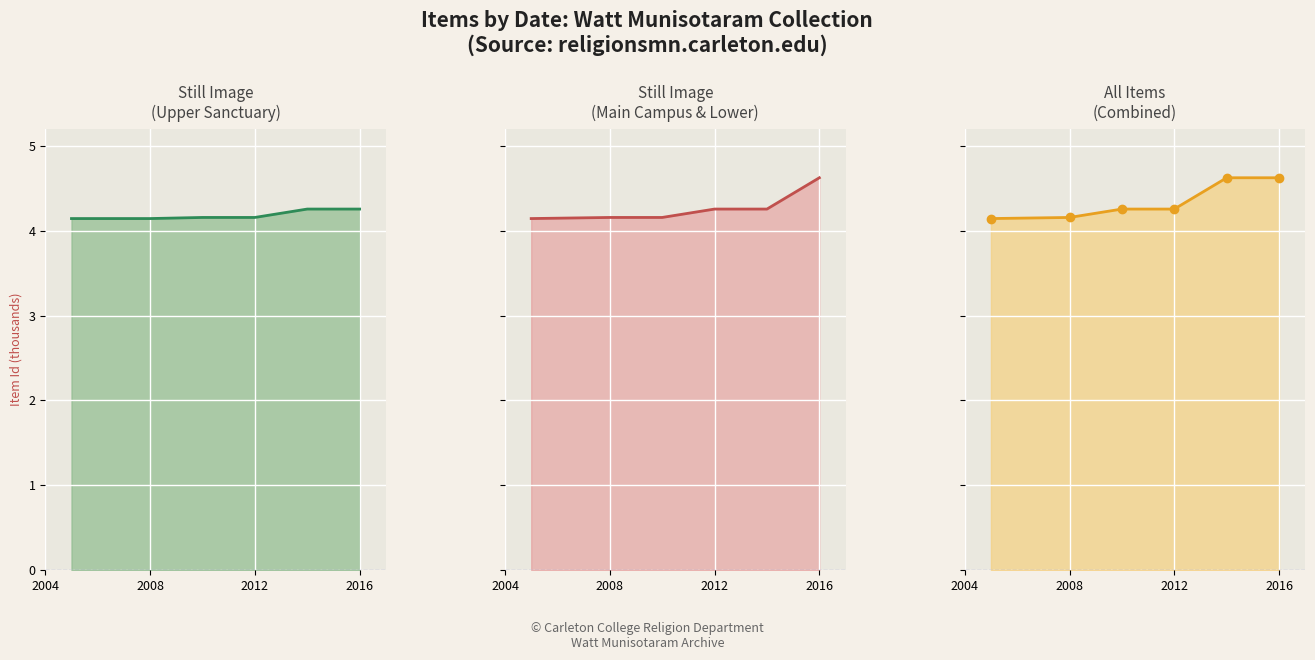

What is the difference between the maximum and minimum values in the All Items Combined series?

0.5